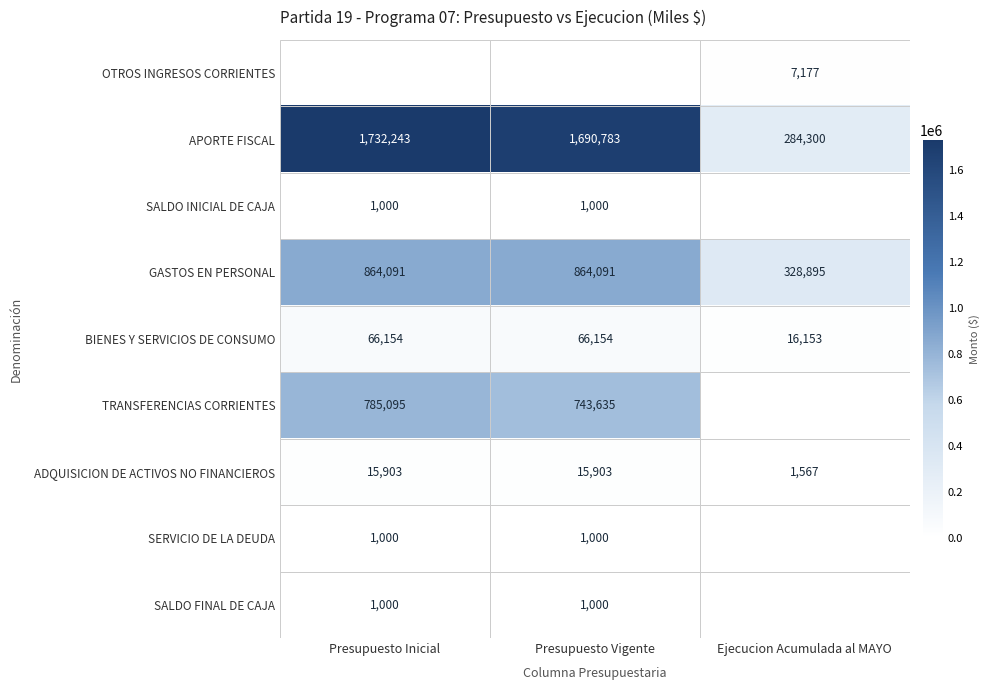

What is the sum of the SERVICIO DE LA DEUDA values at Presupuesto Vigente and Presupuesto Inicial?

2000